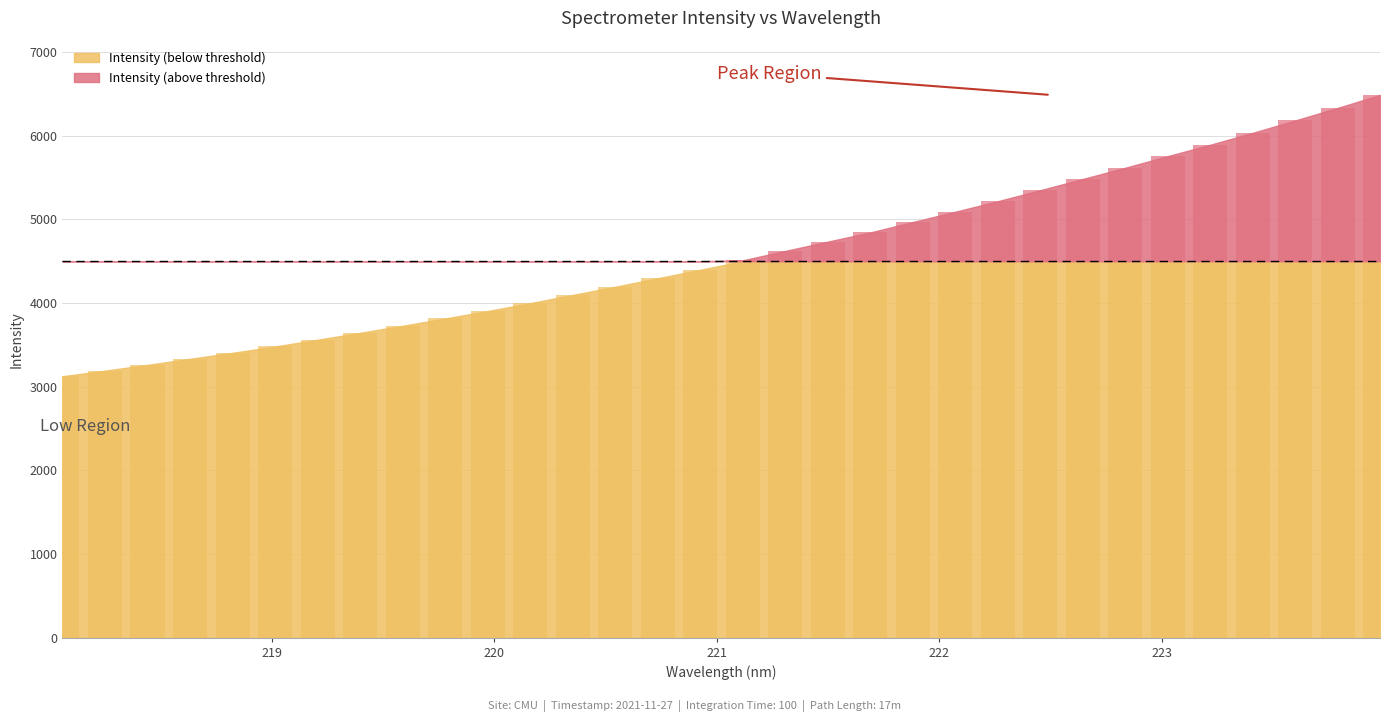

At which label does the data first exceed 4511?

221.1174